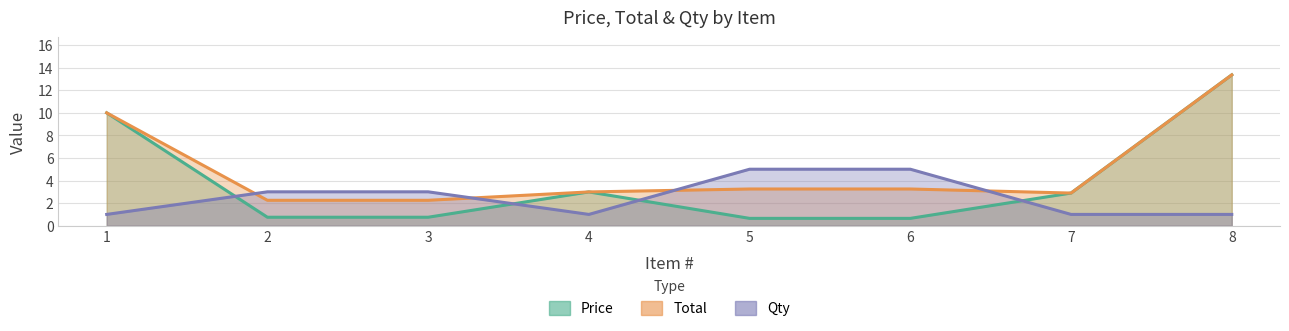

What is the sum of the Qty values at 5 and 7?

6.0